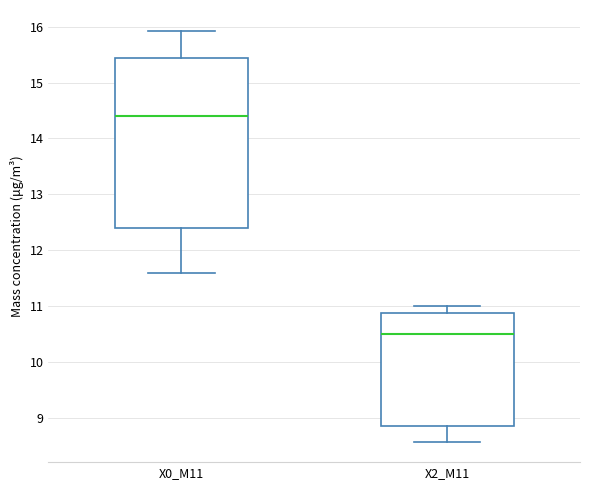

Reading left to right, transcribe this box plot: for each box, give where its median line is, the range the box spans, and where its two whiskers end, as read against the y-axis. The values are not printed on the chart, so give them approximately, as read against the axis.

X0_M11: median 14.4, box 12.4 to 15.4, whiskers 11.6 to 15.9
X2_M11: median 10.5, box 8.9 to 10.9, whiskers 8.6 to 11.0